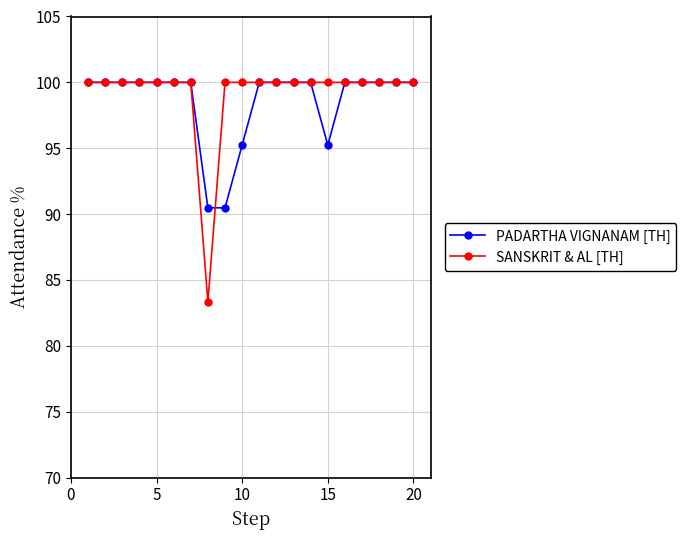

What is the value of the PADARTHA VIGNANAM [TH] point at the 2nd from the left?

100.0